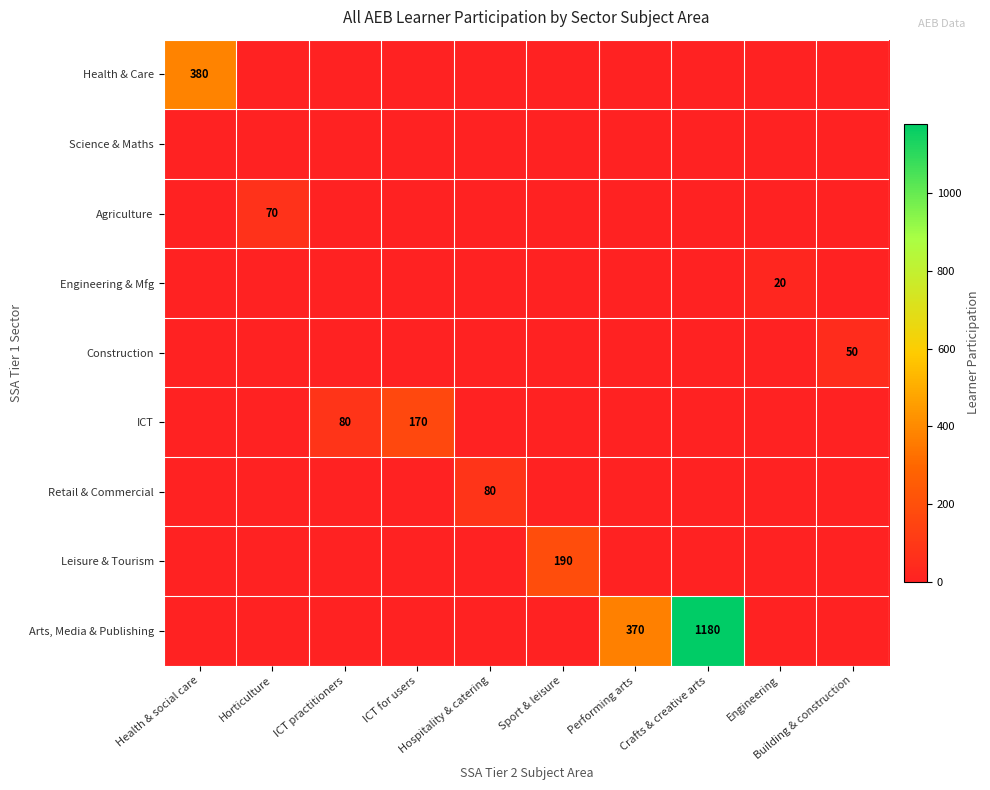

What is the total value across all series at Crafts & creative arts?

1180